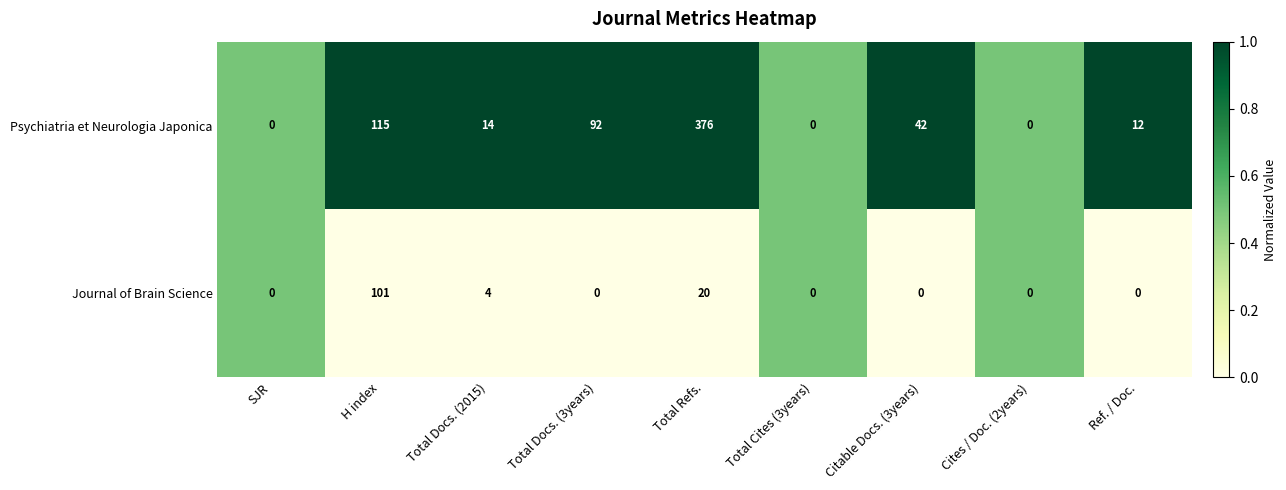

Is the value of Journal of Brain Science at SJR greater than the value of Psychiatria et Neurologia Japonica at Total Docs. (2015)?

No